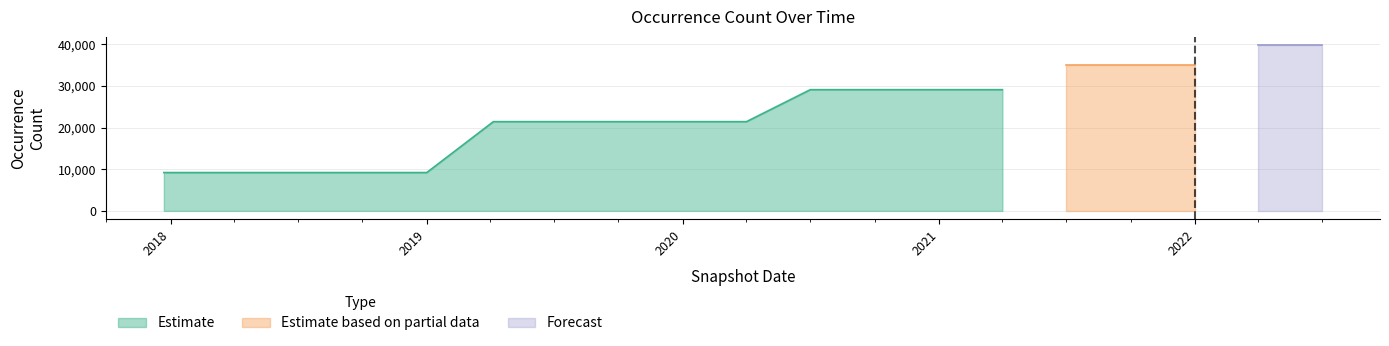

The chart shows a value of 21420 at 2019-07-01. True or false?

True